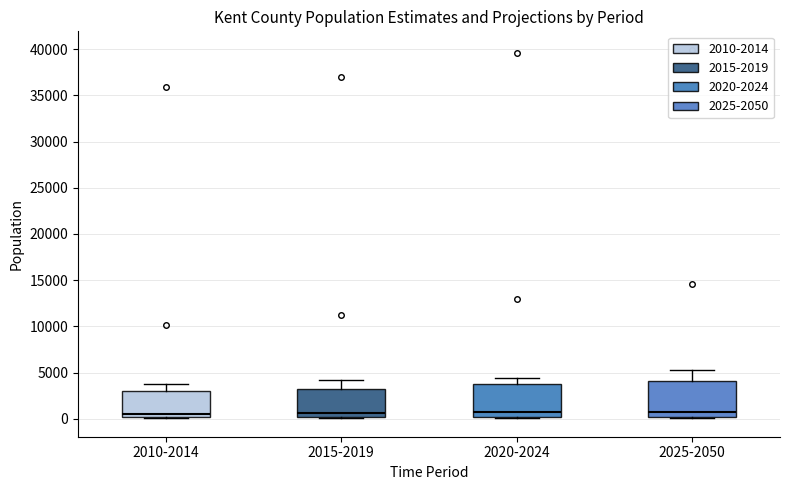

Reading left to right, transcribe this box plot: for each box, give where its median line is, the range the box spans, and where its two whiskers end, as read against the y-axis. The values are not printed on the chart, so give them approximately, as read against the axis.

2010-2014: median 500, box 0 to 3000, whiskers 0 to 4000
2015-2019: median 500, box 0 to 3000, whiskers 0 to 4000
2020-2024: median 500, box 0 to 3500, whiskers 0 to 4500
2025-2050: median 1000, box 0 to 4000, whiskers 0 to 5500